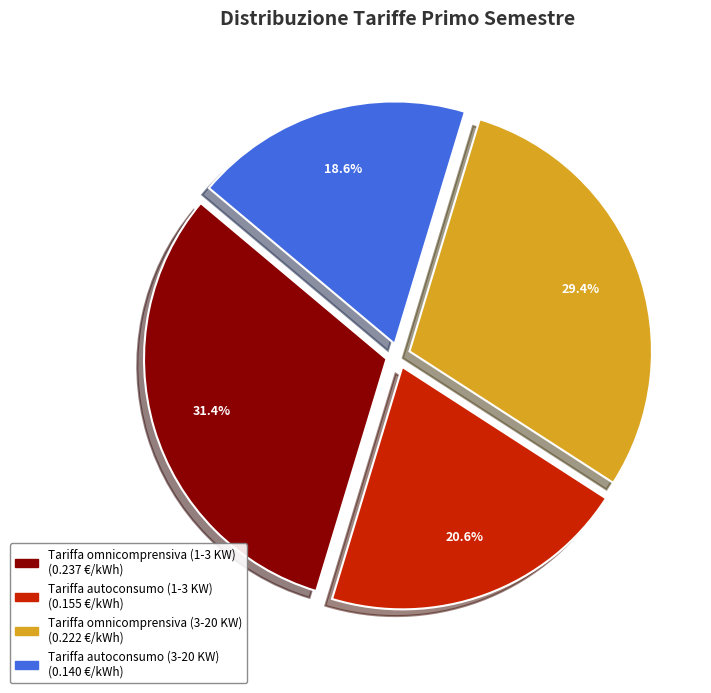

Which slice is the largest?

Tariffa omnicomprensiva (1-3 KW)